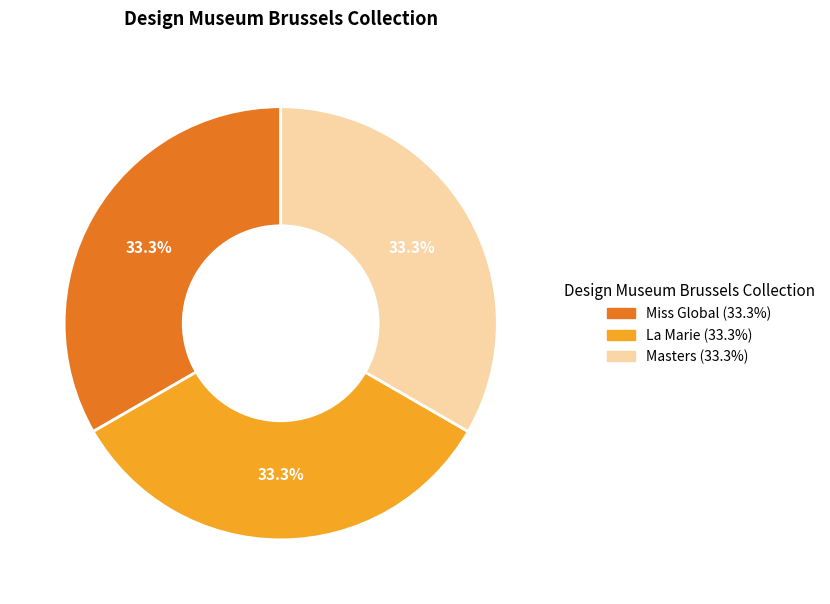

To the nearest percent, what is the combined percentage of Miss Global and Masters?

67%